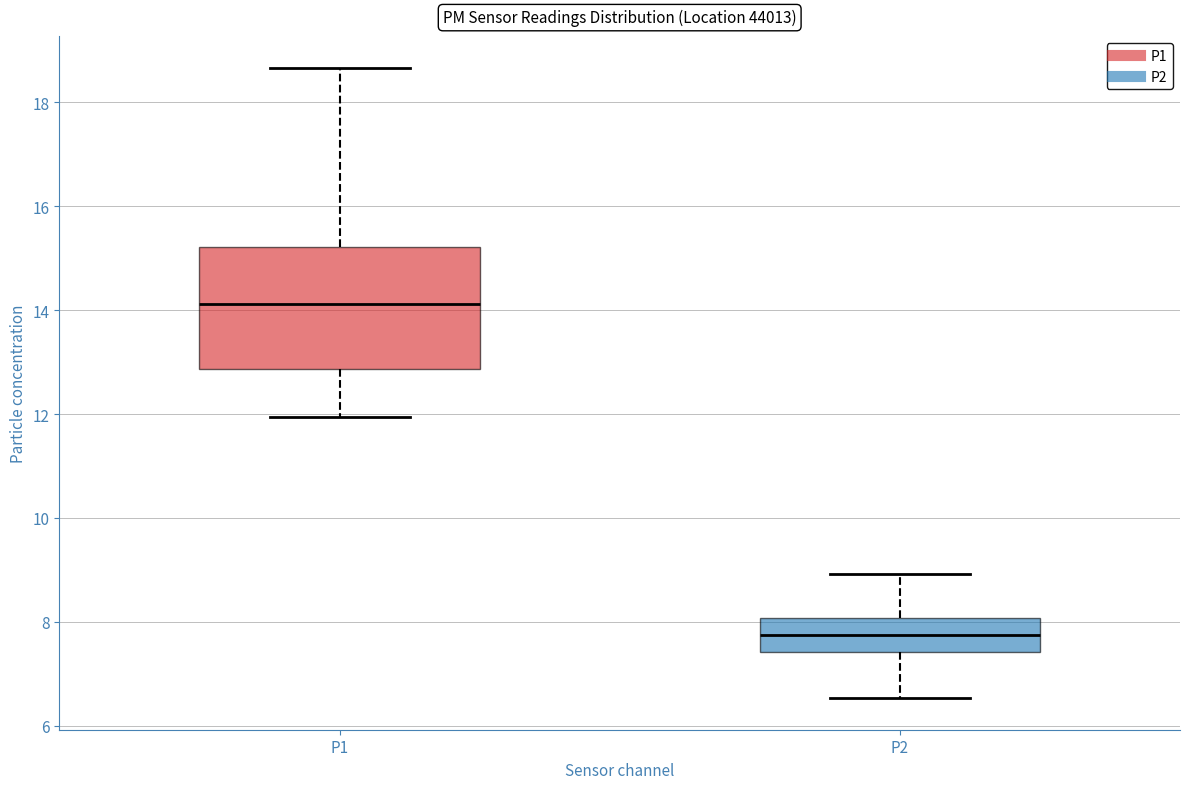

Comparing the boxes themselves (not the whiskers), which one is the tallest?

P1